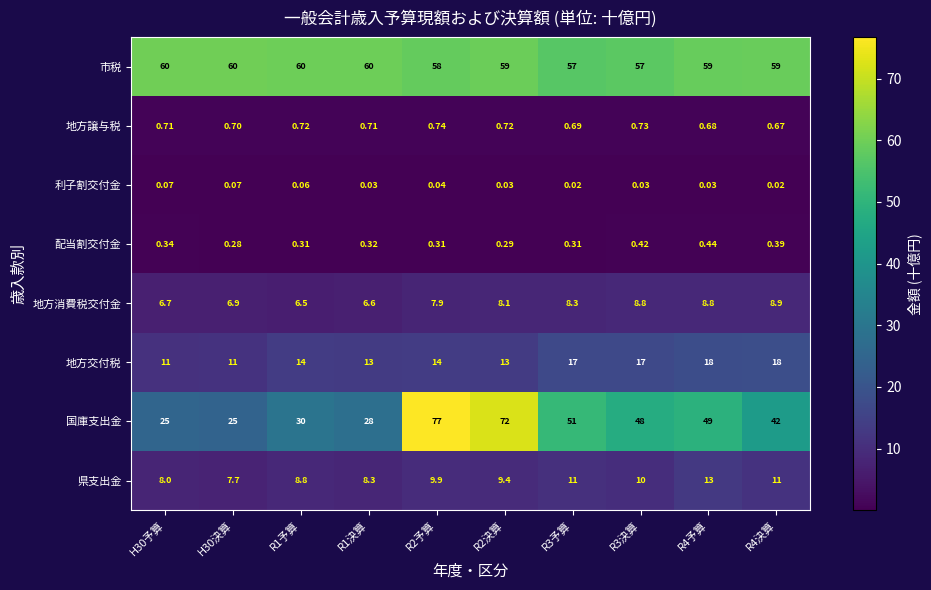

Rank the series at R4予算 from highest to lowest value.

市税, 国庫支出金, 地方交付税, 県支出金, 地方消費税交付金, 地方譲与税, 配当割交付金, 利子割交付金